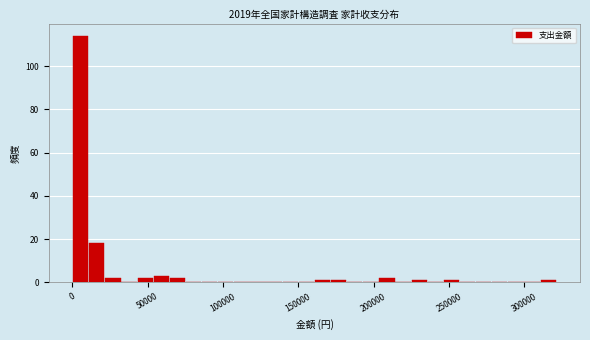

Read against the x-axis, roughly where is the centre of the tallest bar?

5000